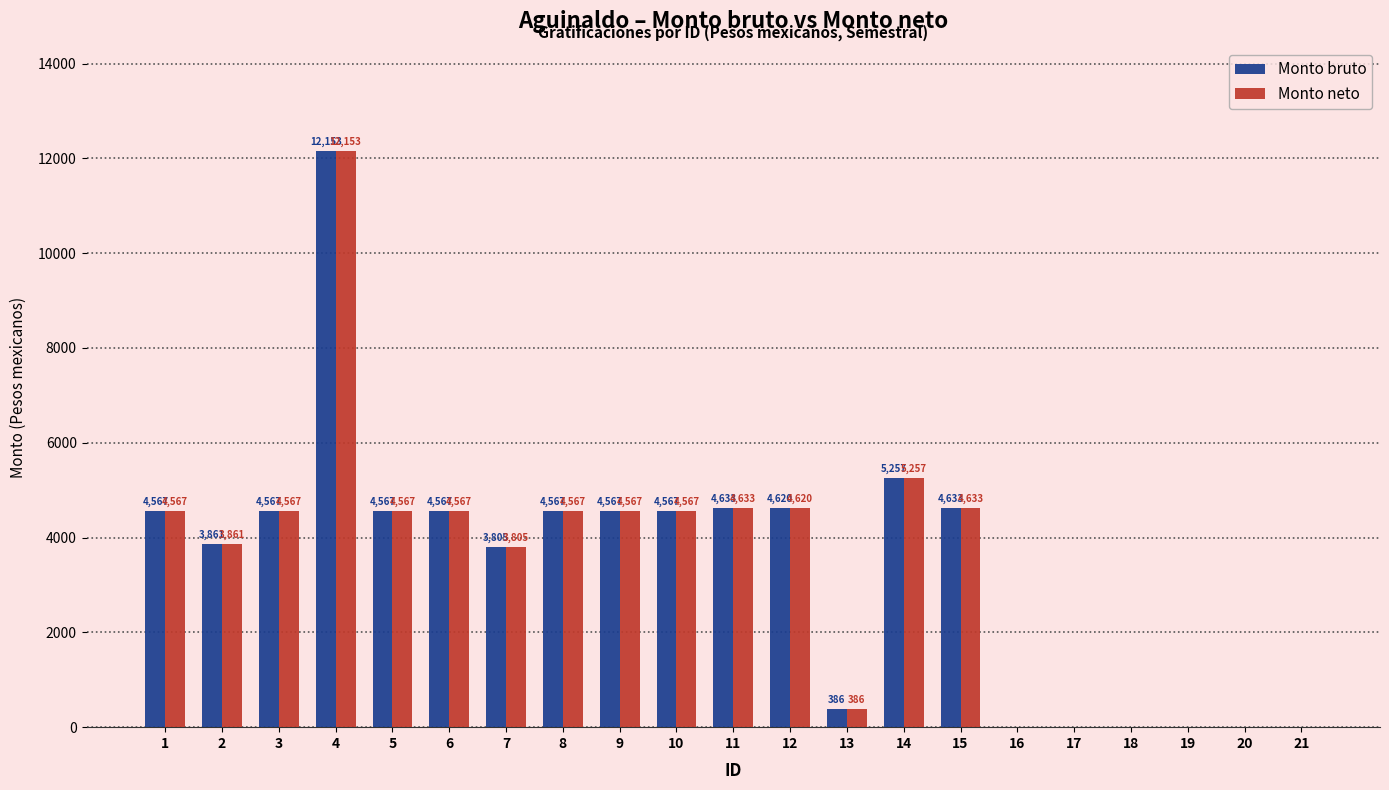

At which category is the sum across all series the highest?

4